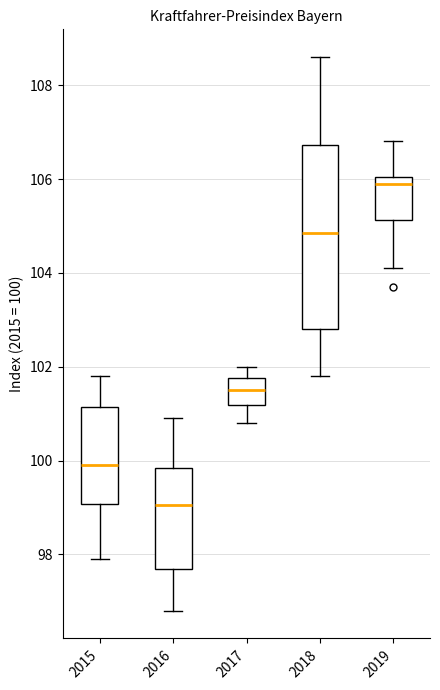

Comparing the boxes themselves (not the whiskers), which one is the tallest?

2018